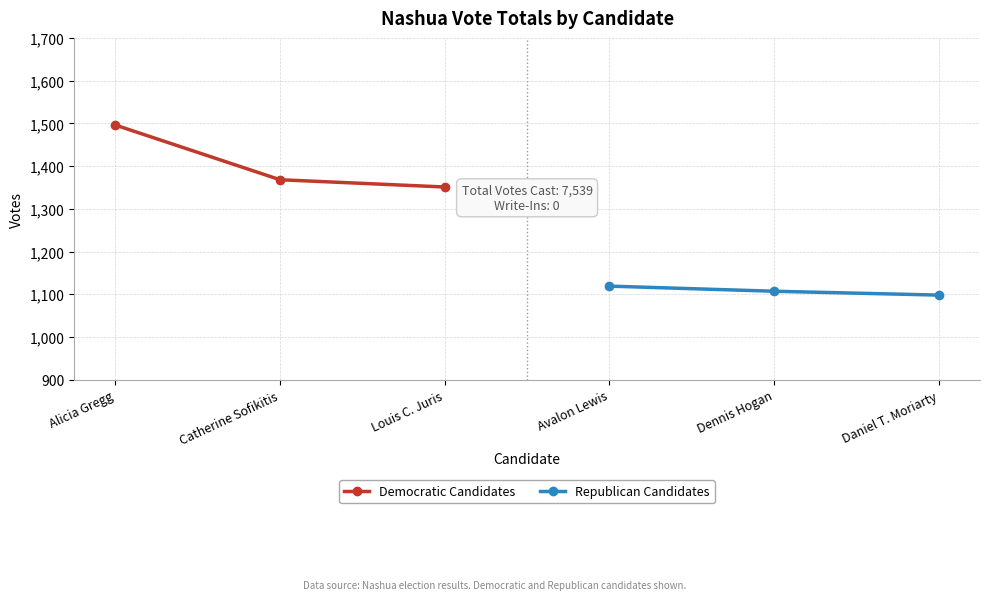

What is the minimum value for Democratic Candidates?

1351